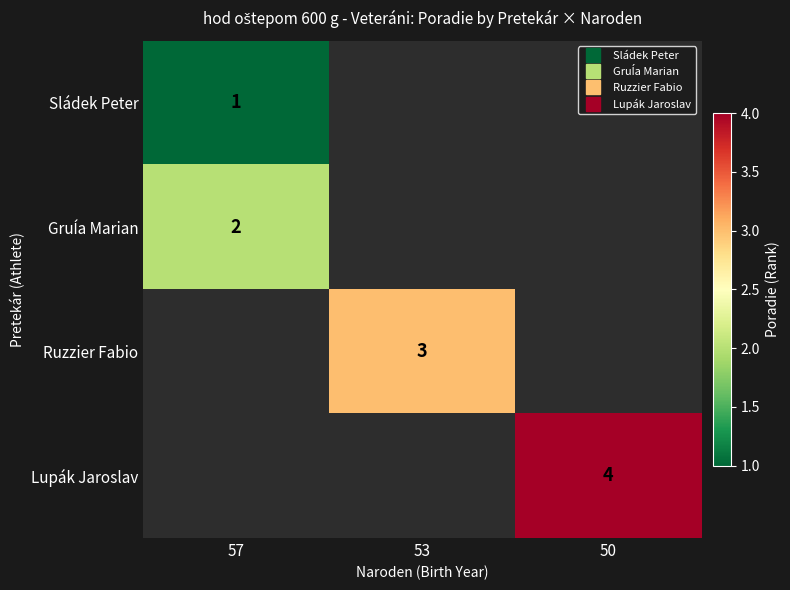

At how many categories does at least one series exceed 3?

1